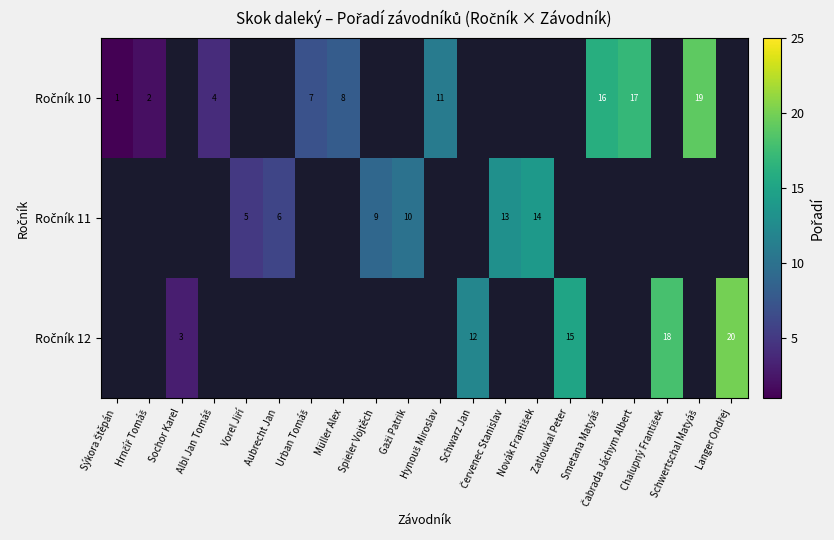

Which category has the highest value across all series?

Langer Ondřej